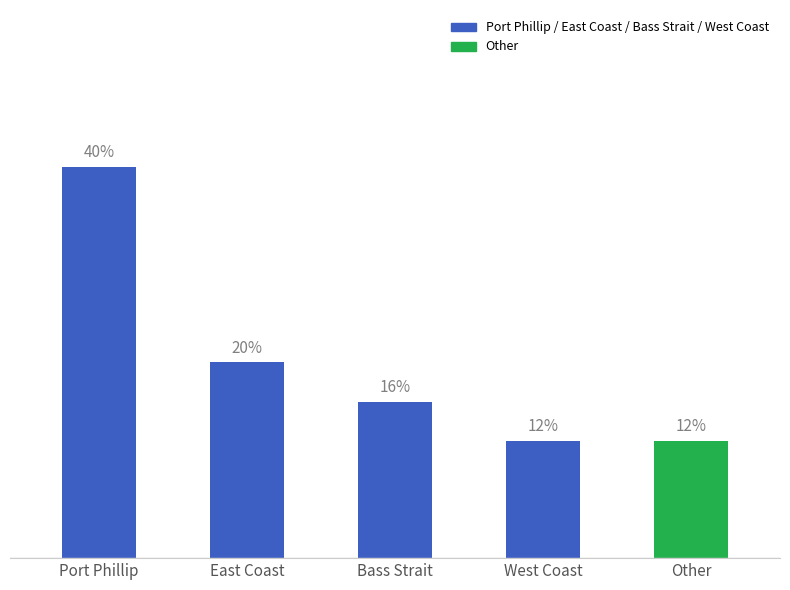

What is the label of the 1st bar from the right?

Other